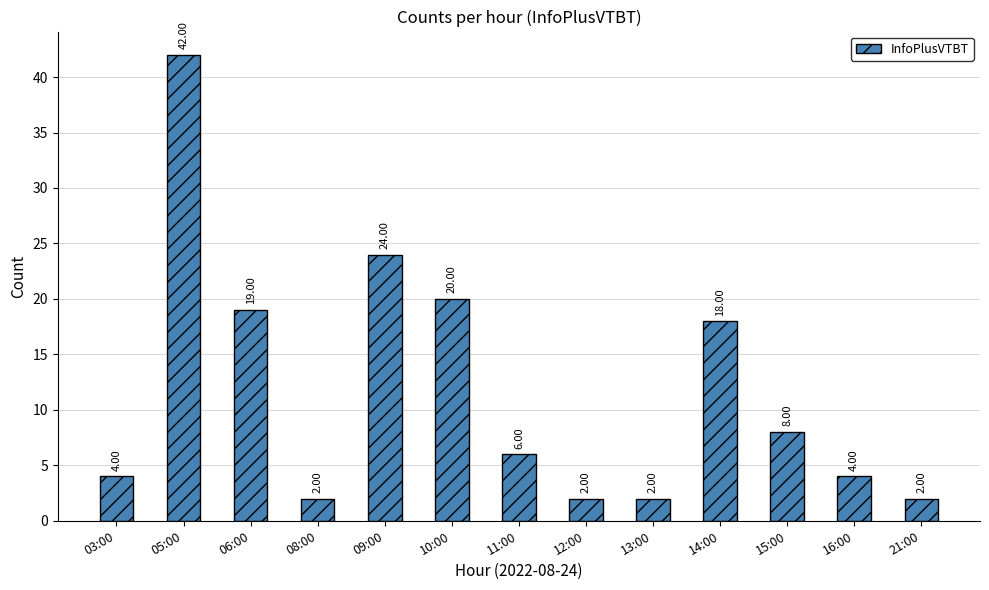

What is the maximum value shown in the chart?

42